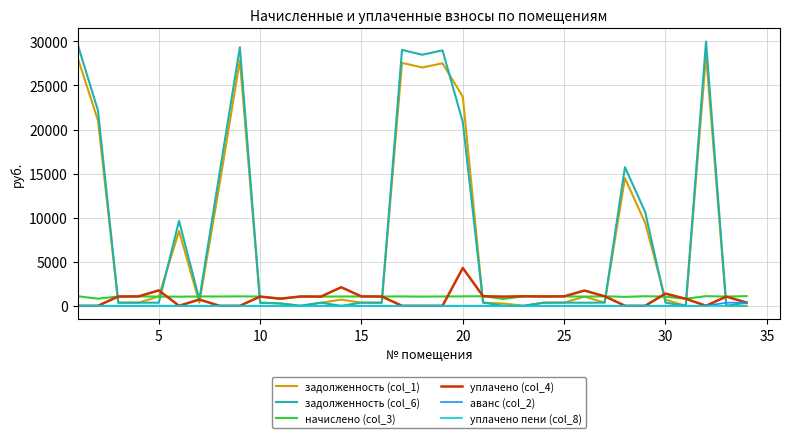

In начислено (col_3), how many points are lower than both neighbors (excluding endpoints)?

13